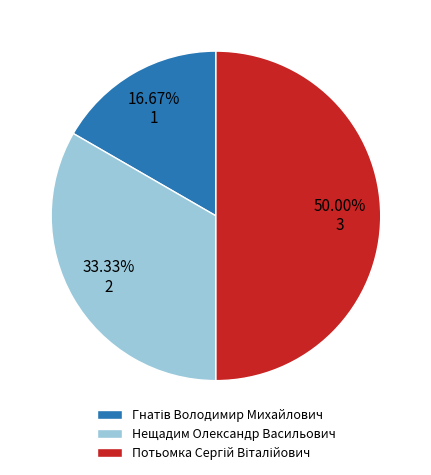

How much of the chart is everything except Потьомка Сергій Віталійович?

50.0%